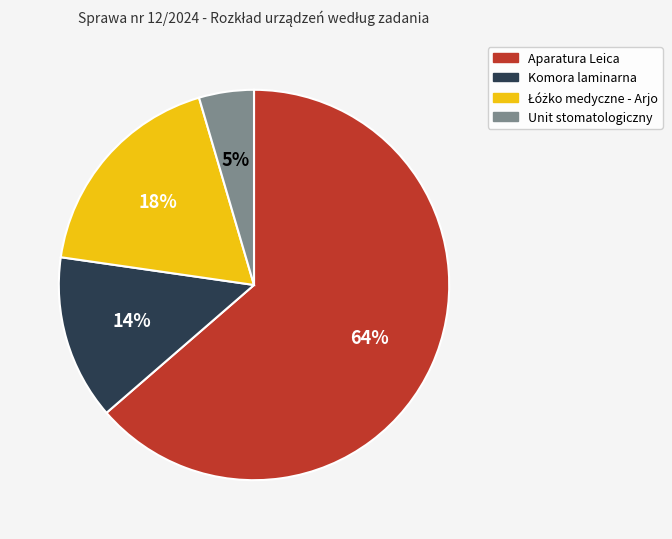

Between Aparatura Leica and Komora laminarna, which is larger?

Aparatura Leica